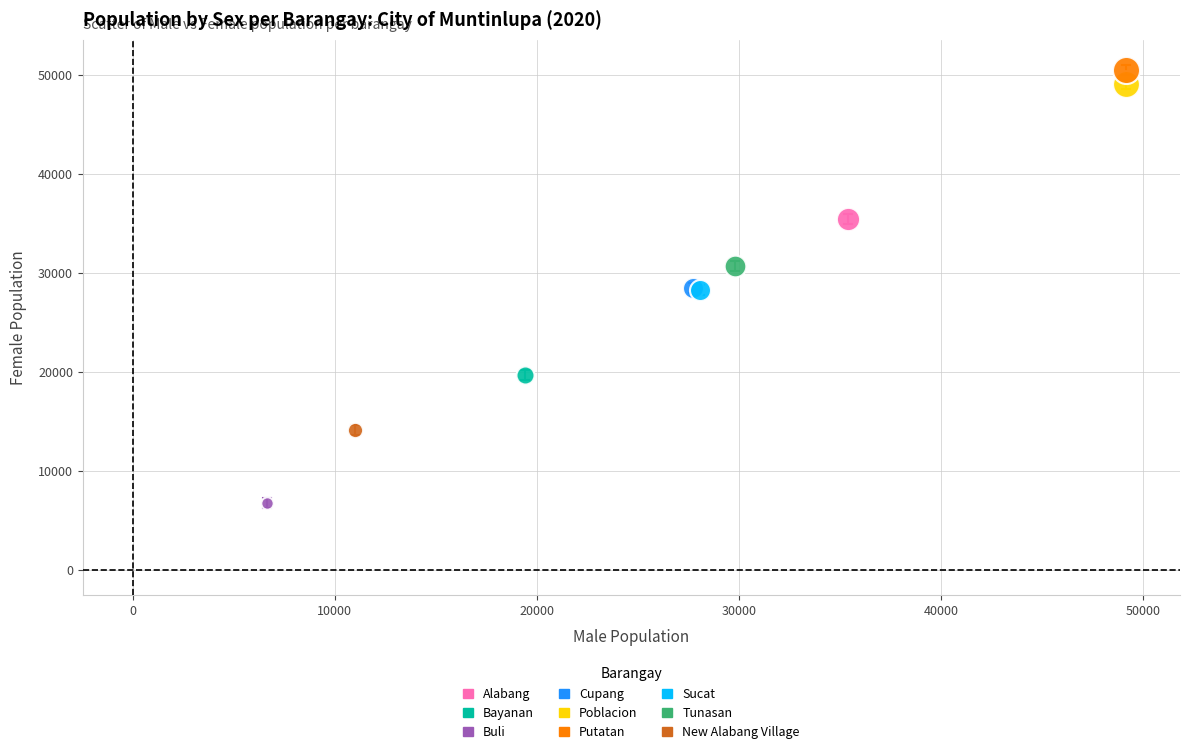

What are all the series names shown in the legend?

Alabang, Bayanan, Buli, Cupang, Poblacion, Putatan, Sucat, Tunasan, New Alabang Village